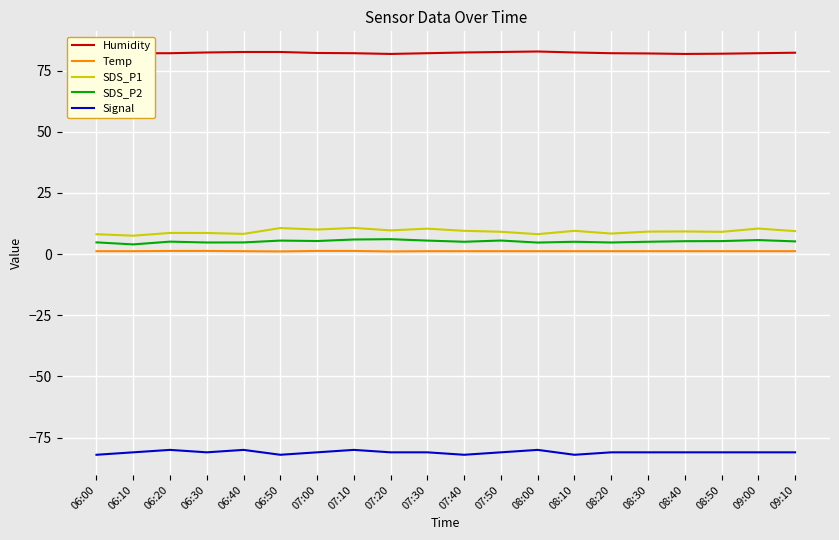

Is it true that Signal equals -54.3 at 08:30?

False